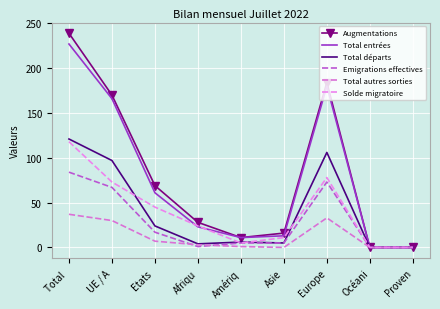

How many data points in Emigrations effectives are above 5?

4